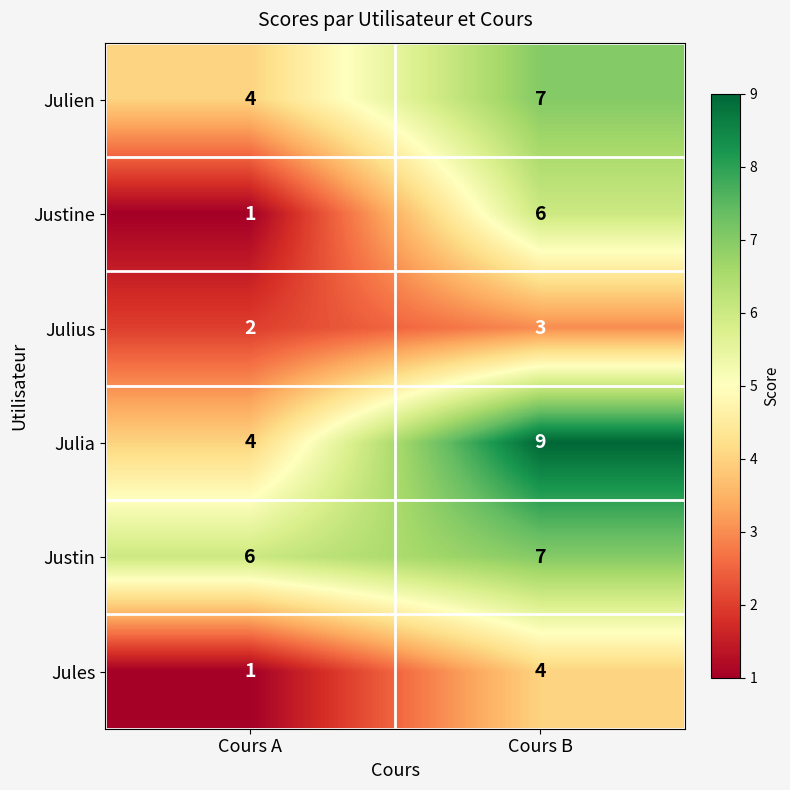

Reading left to right, list all the values displayed in this chart.

Julien: Cours A=4	Cours B=7
Justine: Cours A=1	Cours B=6
Julius: Cours A=2	Cours B=3
Julia: Cours A=4	Cours B=9
Justin: Cours A=6	Cours B=7
Jules: Cours A=1	Cours B=4